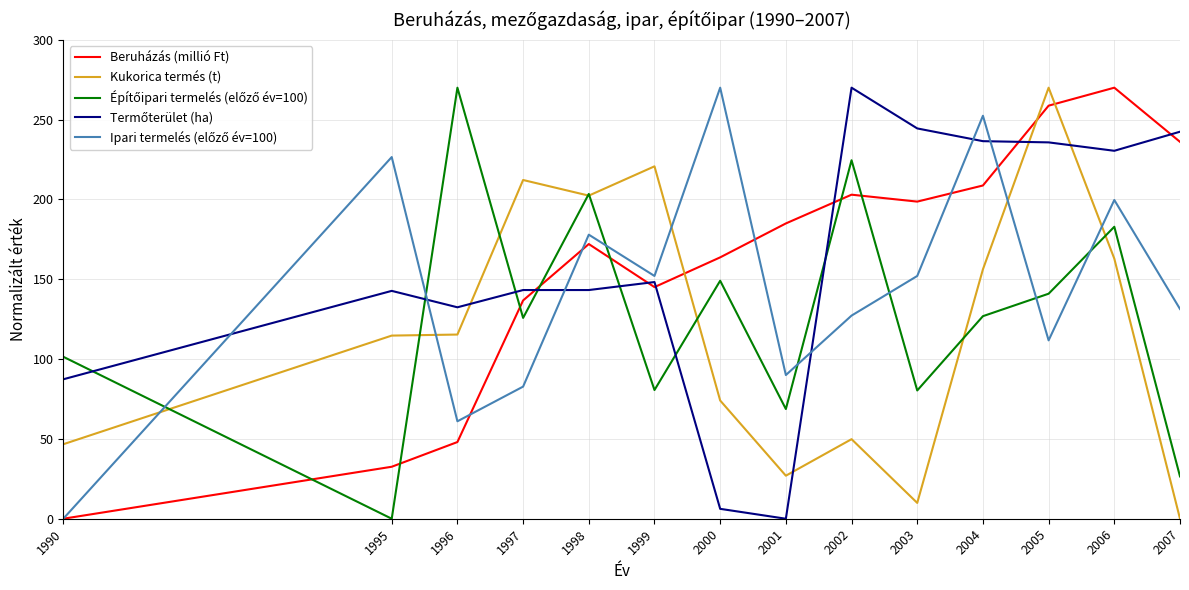

At how many categories does at least one series exceed 178?

13